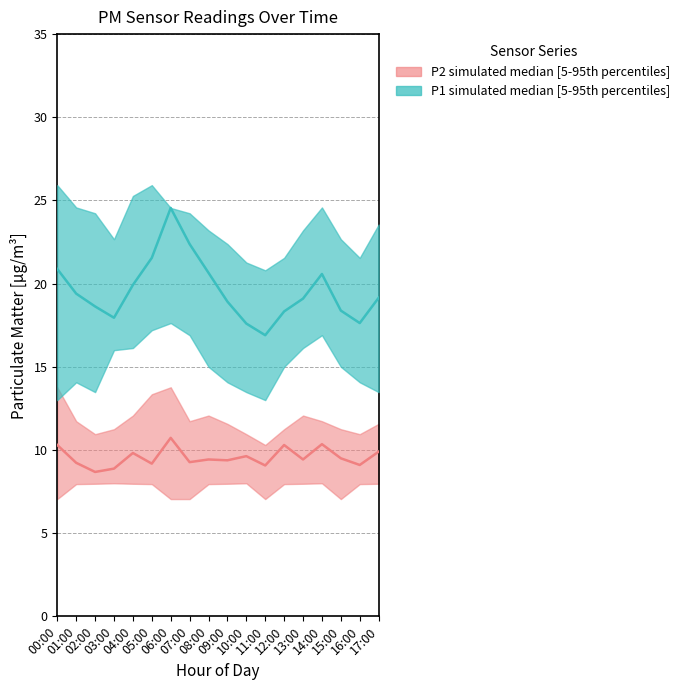

At which category does P1 median reach its first local valley?

03:00